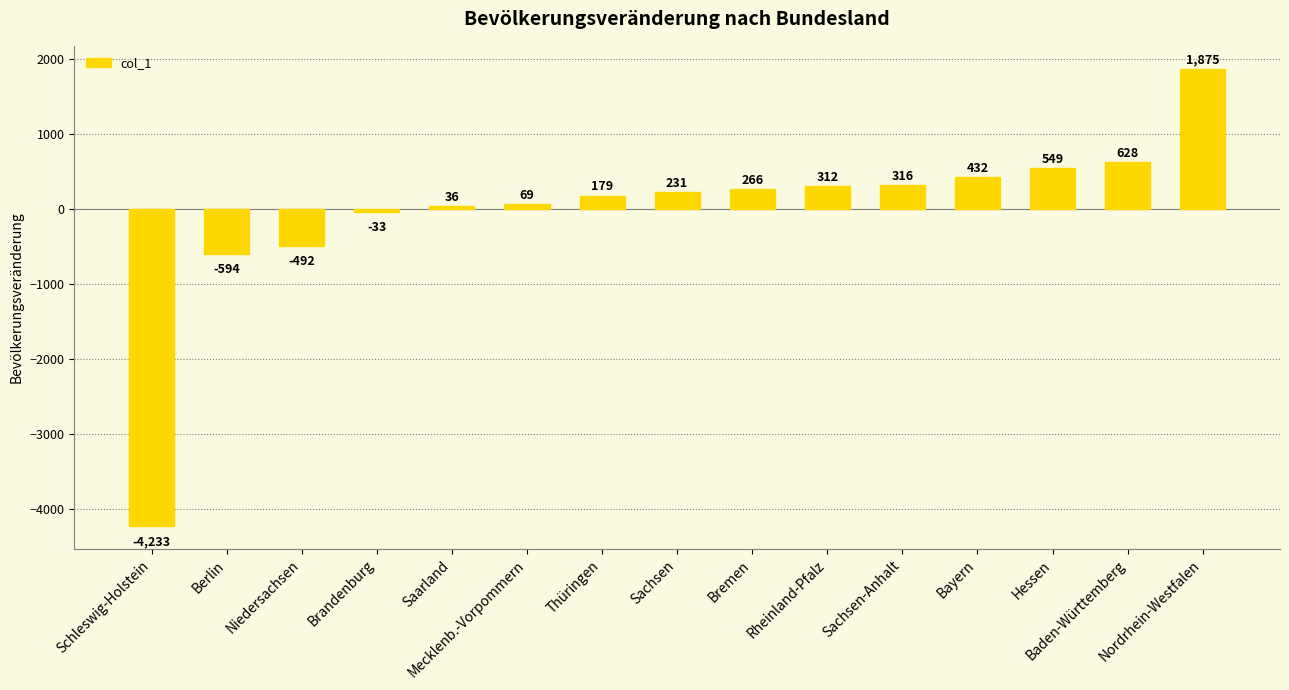

What is the difference between the maximum and minimum values?

6108